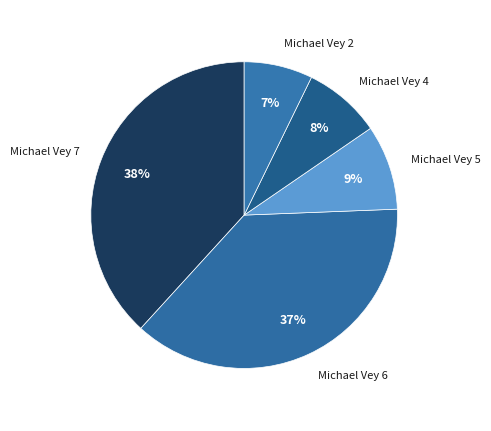

How many segments does this pie chart have?

5